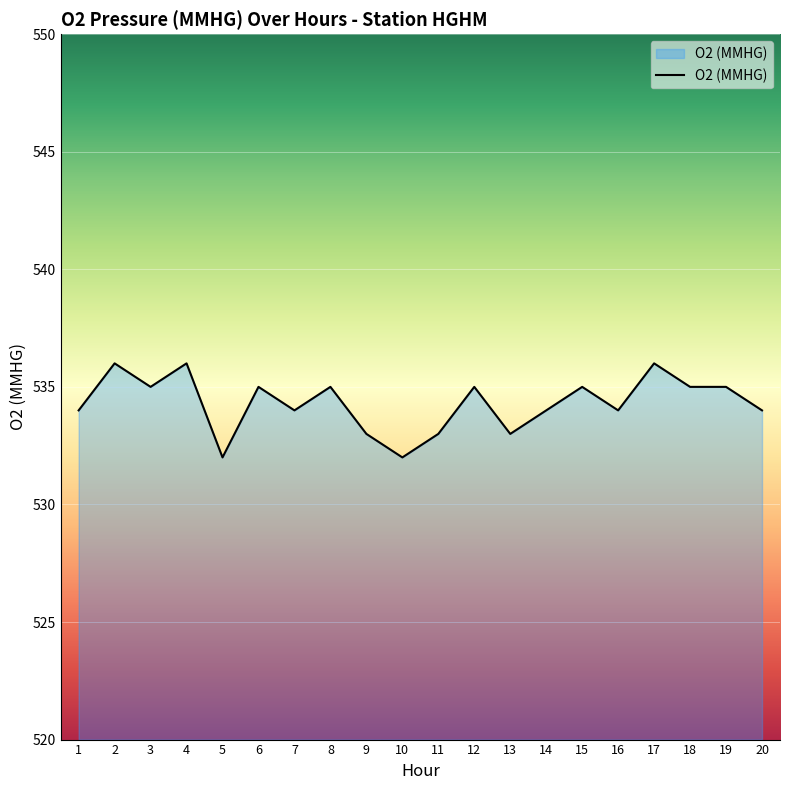

Which has a higher value, 10 or 20?

20